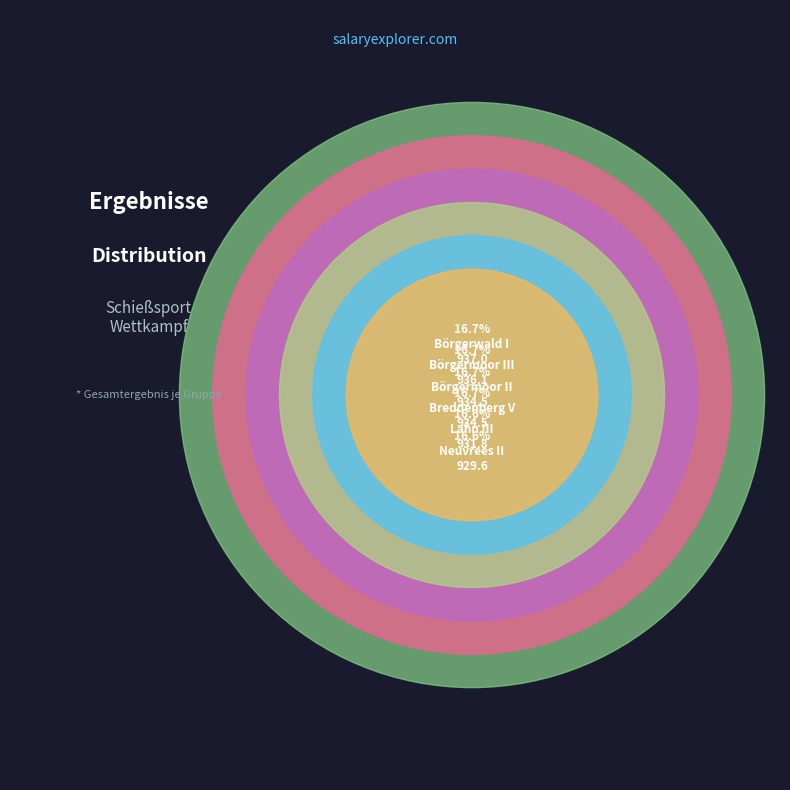

Rank the categories by value from lowest to highest.

Neuvrees II, Lahn III, Börgermoor II, Breddenberg V, Börgermoor III, Börgerwald I